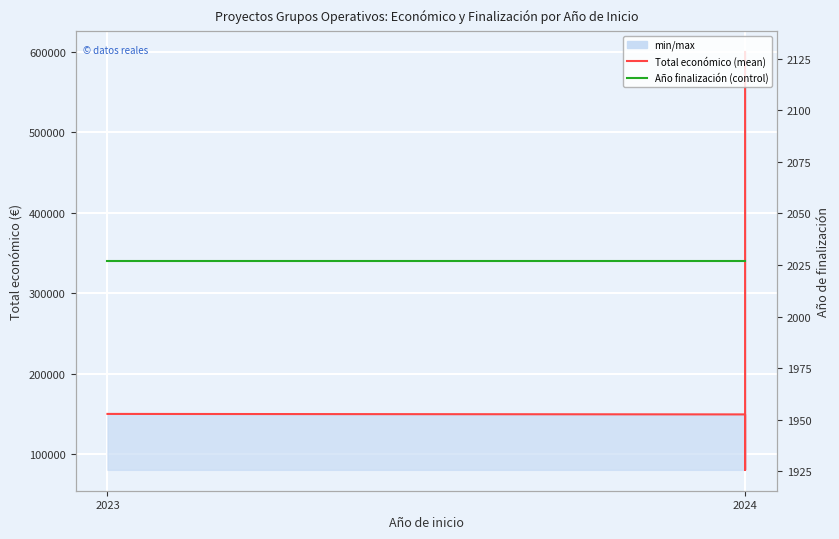

How many interior local valleys does the Total económico series have?

1